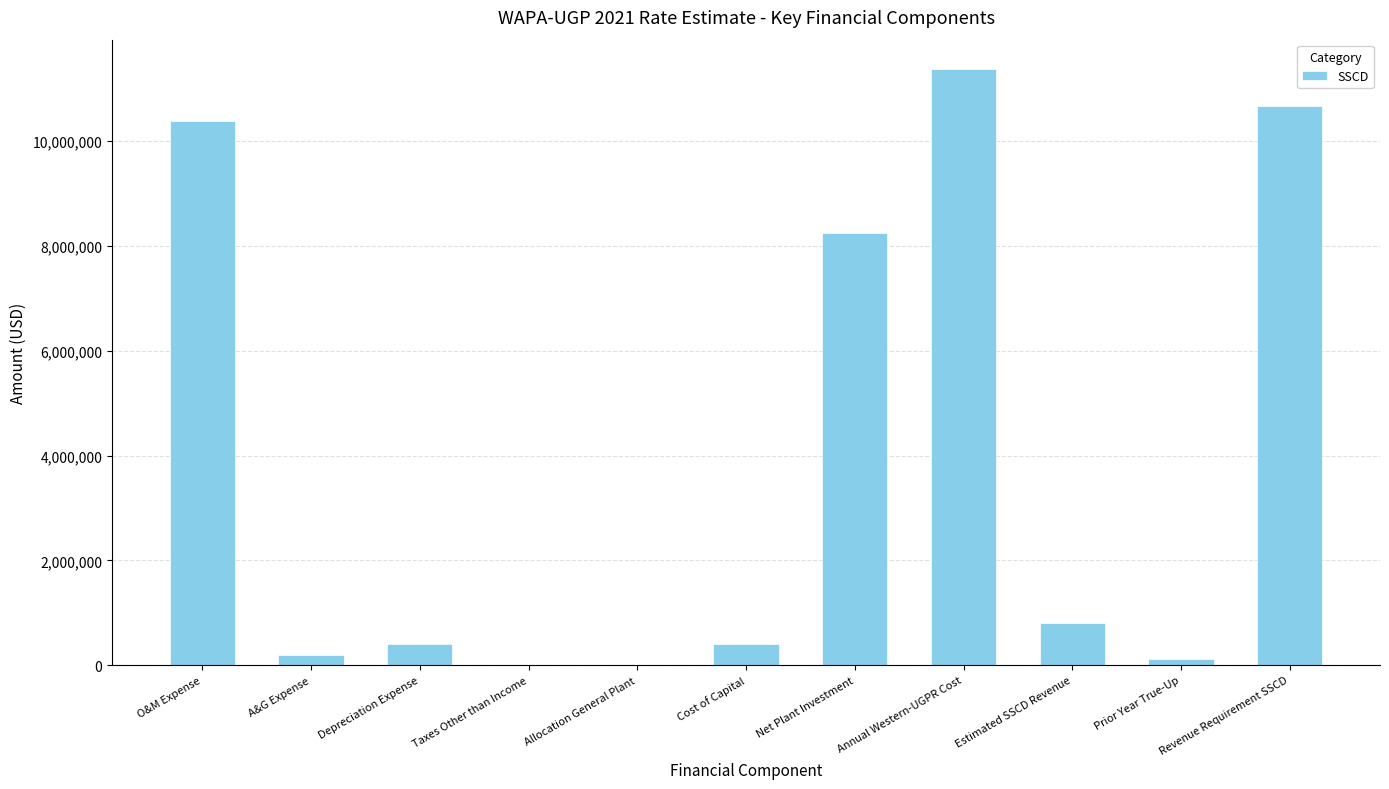

At which label is the value closest to 5685246?

Net Plant Investment